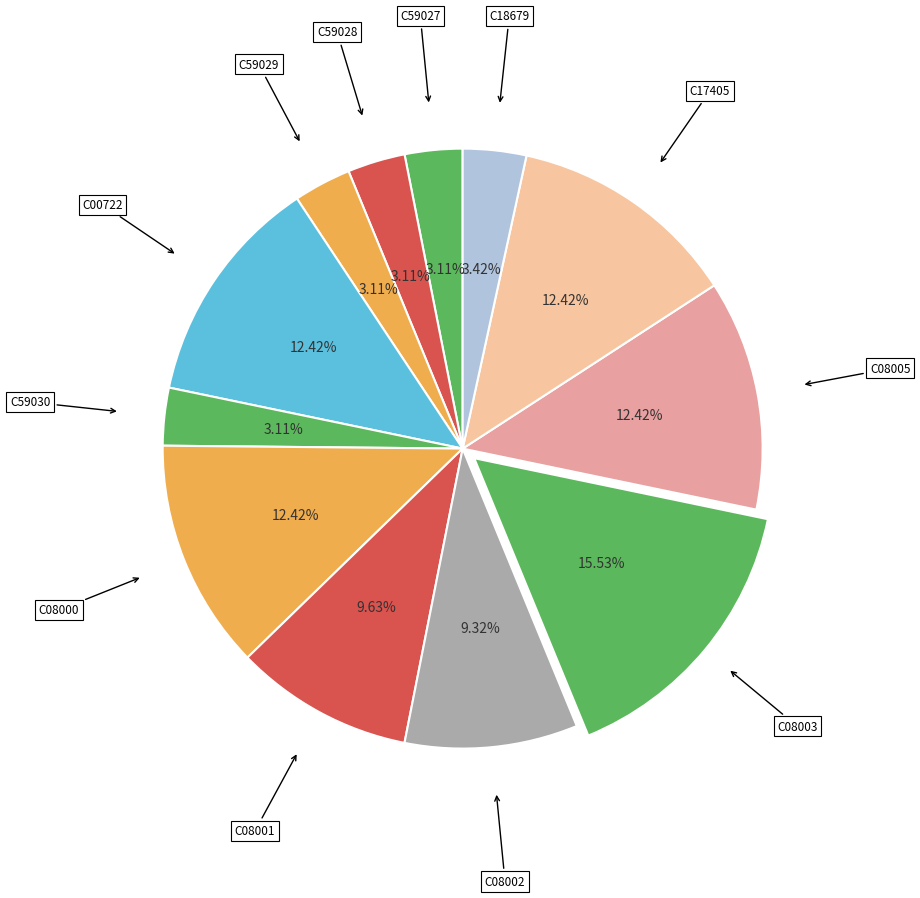

How many slices are in this pie chart?

12